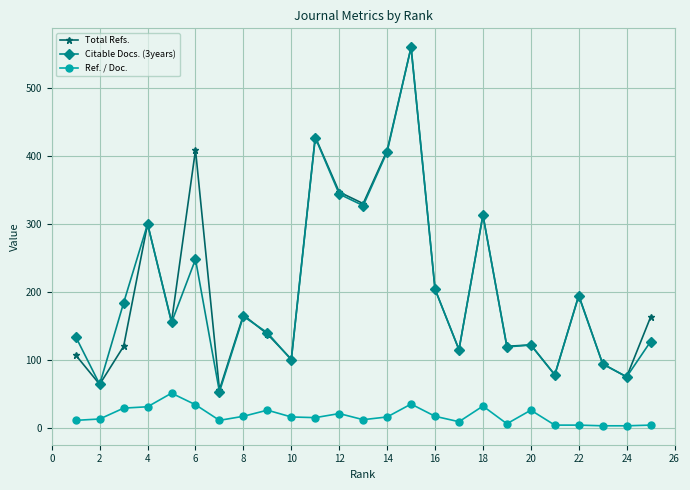

How many lines are shown in the chart?

3